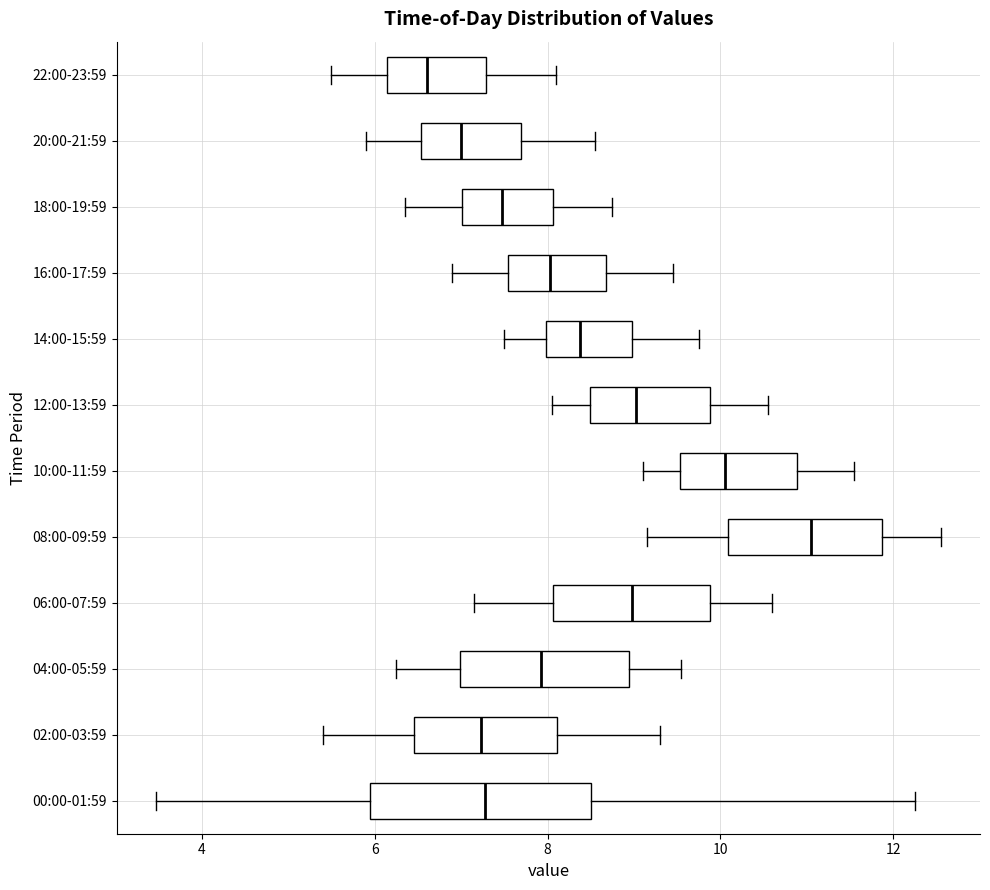

Reading bottom to top, read every box against the x-axis: the position of its median line, the range the box covers, and the ends of its whiskers. The values are not printed on the chart, so give them approximately, as read against the axis.

00:00-01:59: median 7.2, box 6.0 to 8.6, whiskers 3.4 to 12.2
02:00-03:59: median 7.2, box 6.4 to 8.2, whiskers 5.4 to 9.4
04:00-05:59: median 8.0, box 7.0 to 9.0, whiskers 6.2 to 9.6
06:00-07:59: median 9.0, box 8.0 to 9.8, whiskers 7.2 to 10.6
08:00-09:59: median 11.0, box 10.0 to 11.8, whiskers 9.2 to 12.6
10:00-11:59: median 10.0, box 9.6 to 10.8, whiskers 9.2 to 11.6
12:00-13:59: median 9.0, box 8.4 to 9.8, whiskers 8.0 to 10.6
14:00-15:59: median 8.4, box 8.0 to 9.0, whiskers 7.6 to 9.8
16:00-17:59: median 8.0, box 7.6 to 8.6, whiskers 7.0 to 9.4
18:00-19:59: median 7.4, box 7.0 to 8.0, whiskers 6.4 to 8.8
20:00-21:59: median 7.0, box 6.6 to 7.6, whiskers 6.0 to 8.6
22:00-23:59: median 6.6, box 6.2 to 7.2, whiskers 5.6 to 8.2